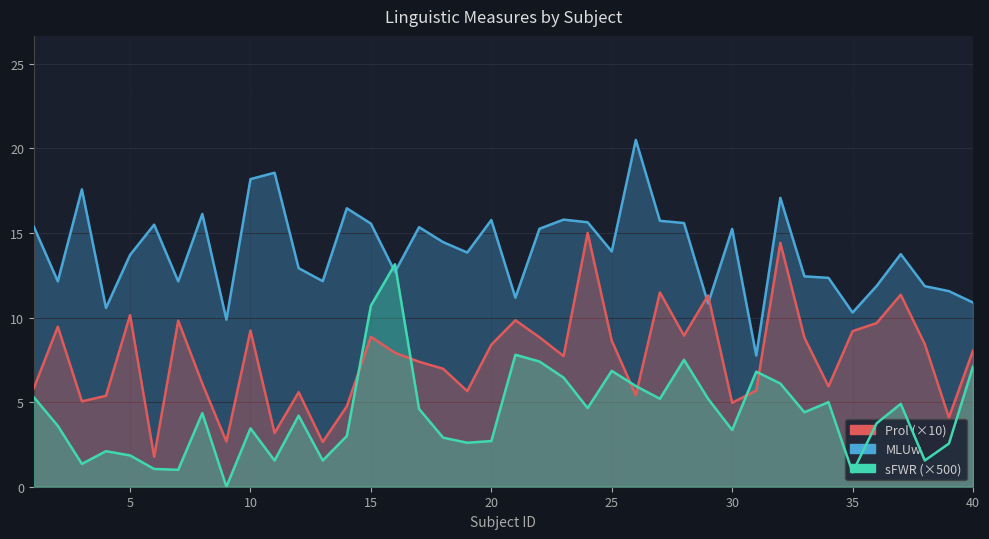

How many times do Prol (×10) and sFWR (×500) cross each other?

6